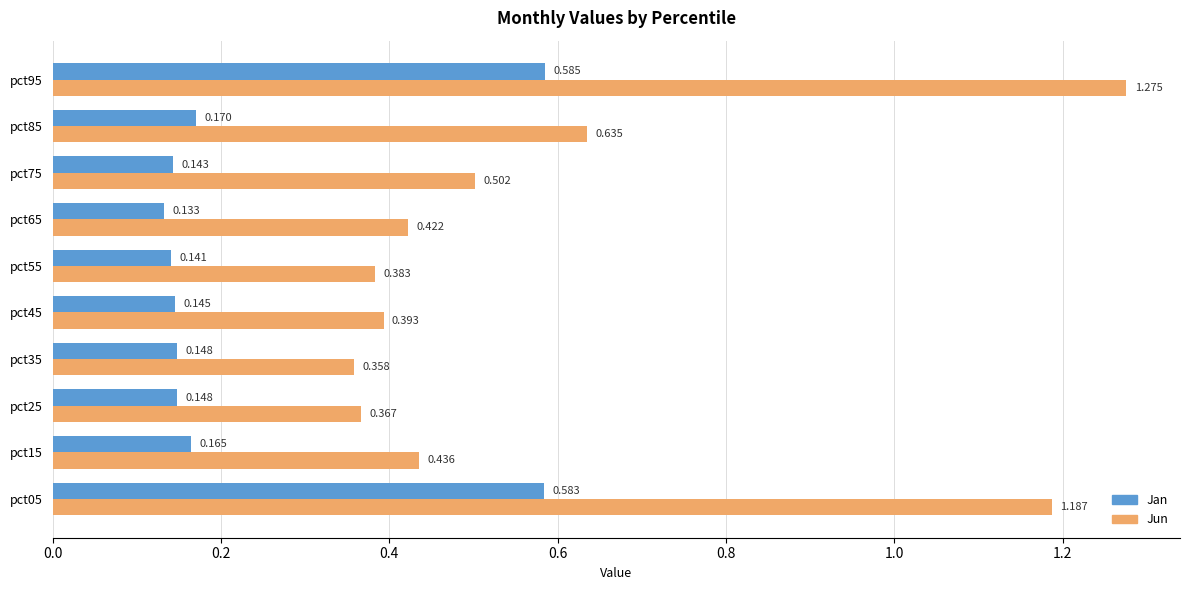

Which series has the largest range (max minus min)?

Jun